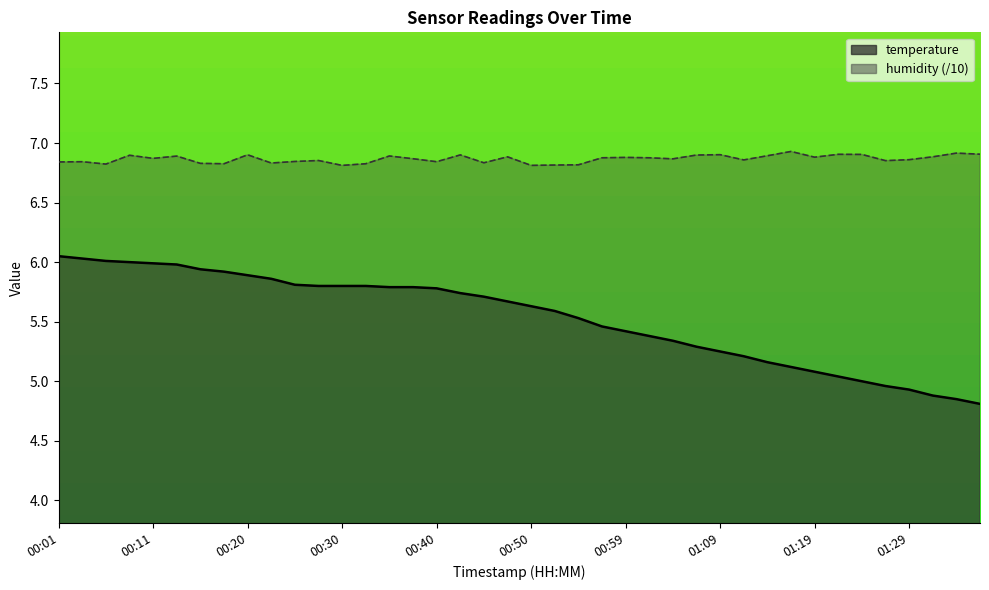

What is the maximum value for temperature?

6.0